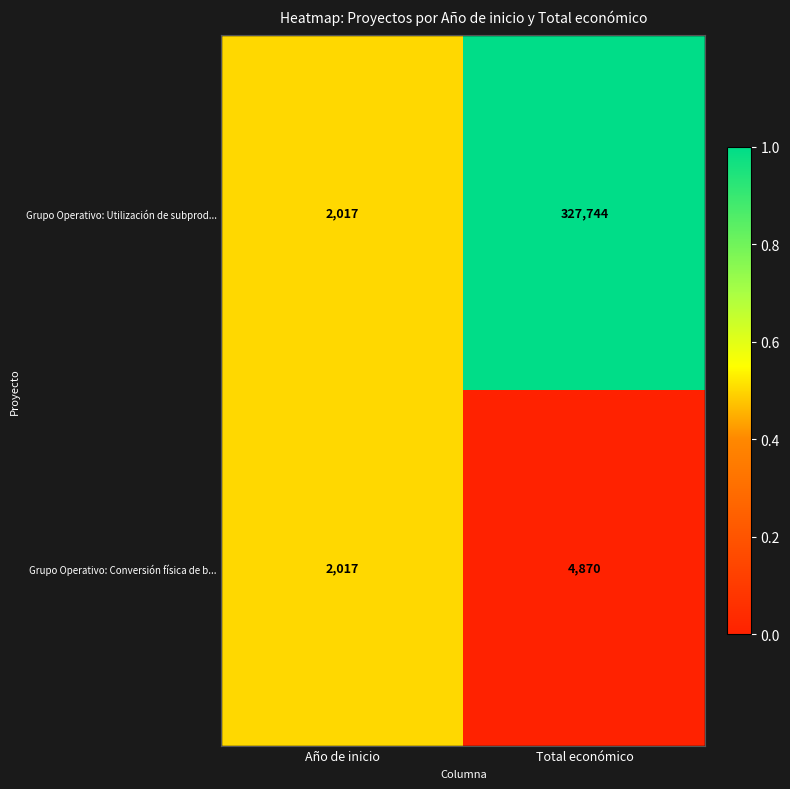

Reading right to left, what are all the values shown in this chart?

Grupo Operativo: Utilización de subprod...: 327744	2017
Grupo Operativo: Conversión física de b...: 4870	2017